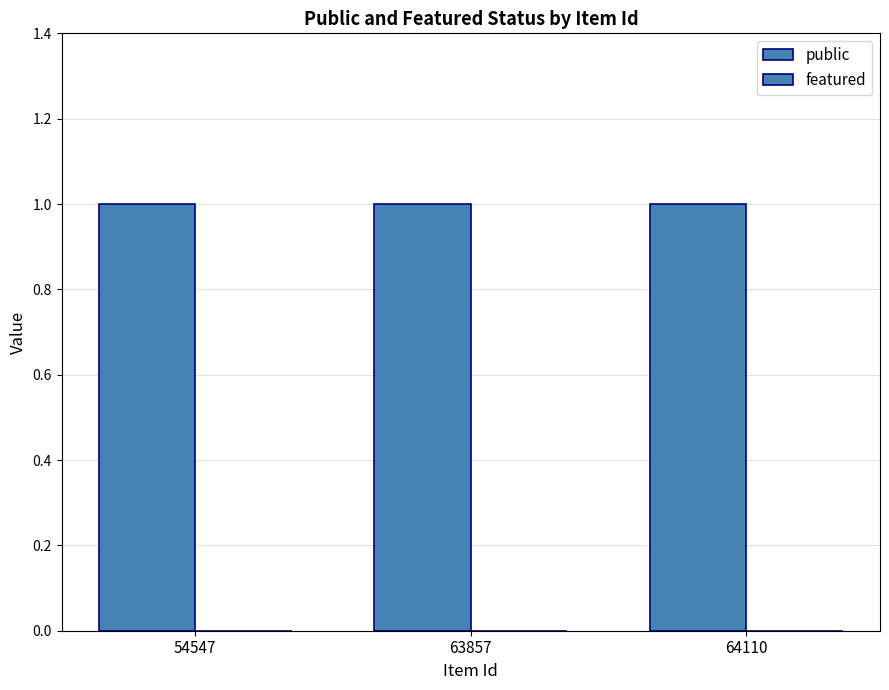

Is the value of featured at 54547 greater than the value of public at 54547?

No